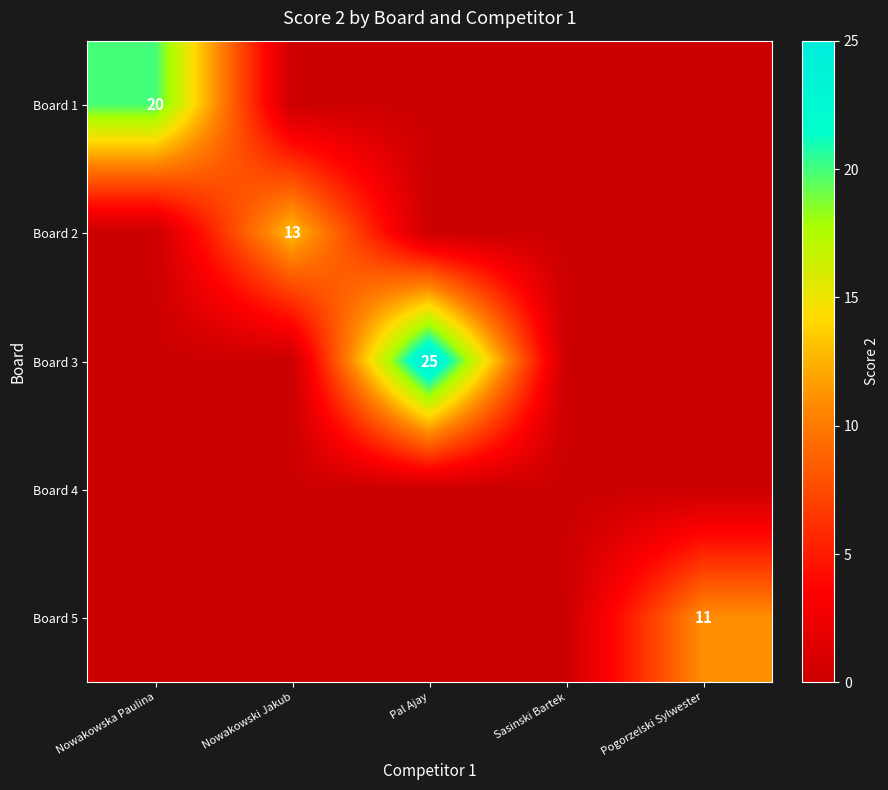

True or false: Board 3 has a value of 0 at Pogorzelski Sylwester.

True